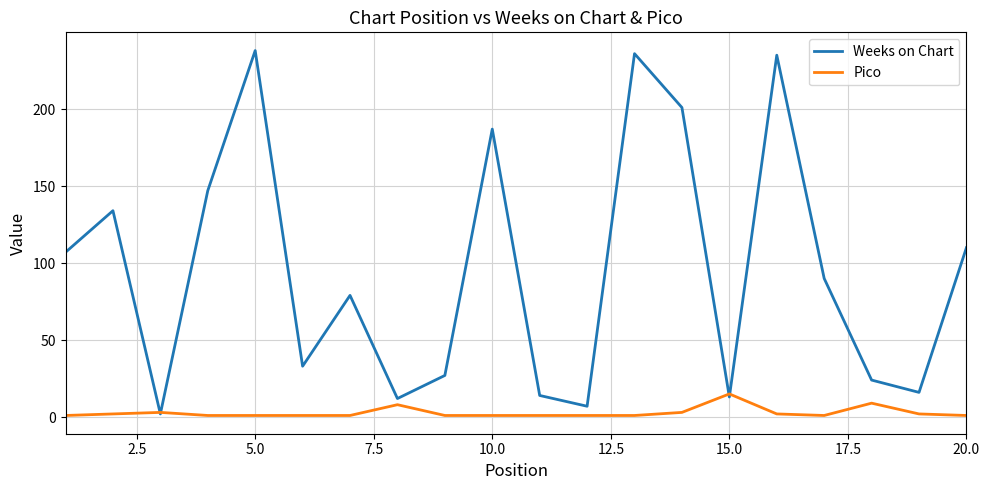

List the series in order of their overall mean, highest first.

Weeks on Chart, Pico